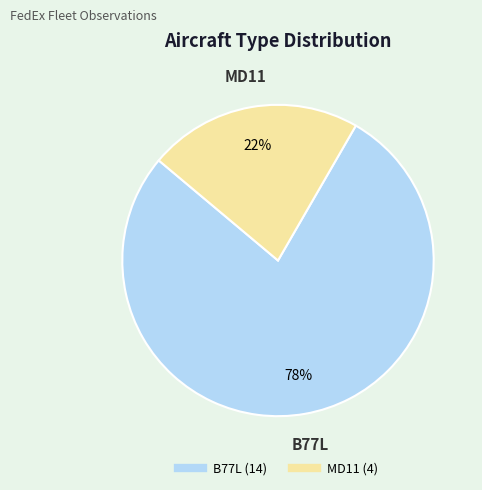

To the nearest percent, what percentage of the pie is MD11?

22%